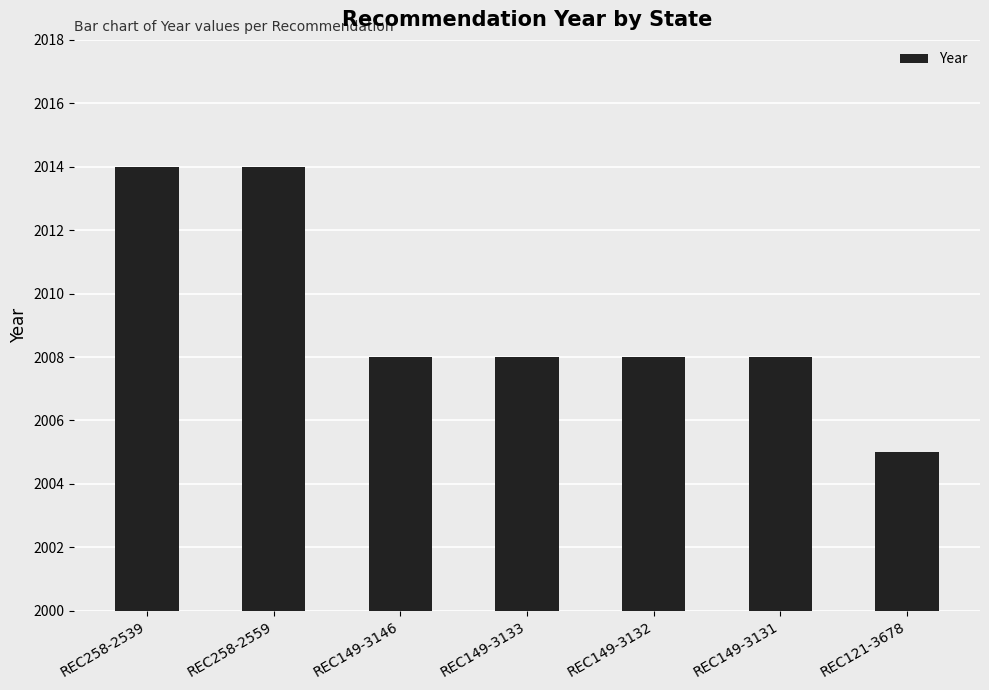

What is the label of the 7th bar from the right?

REC258-2539